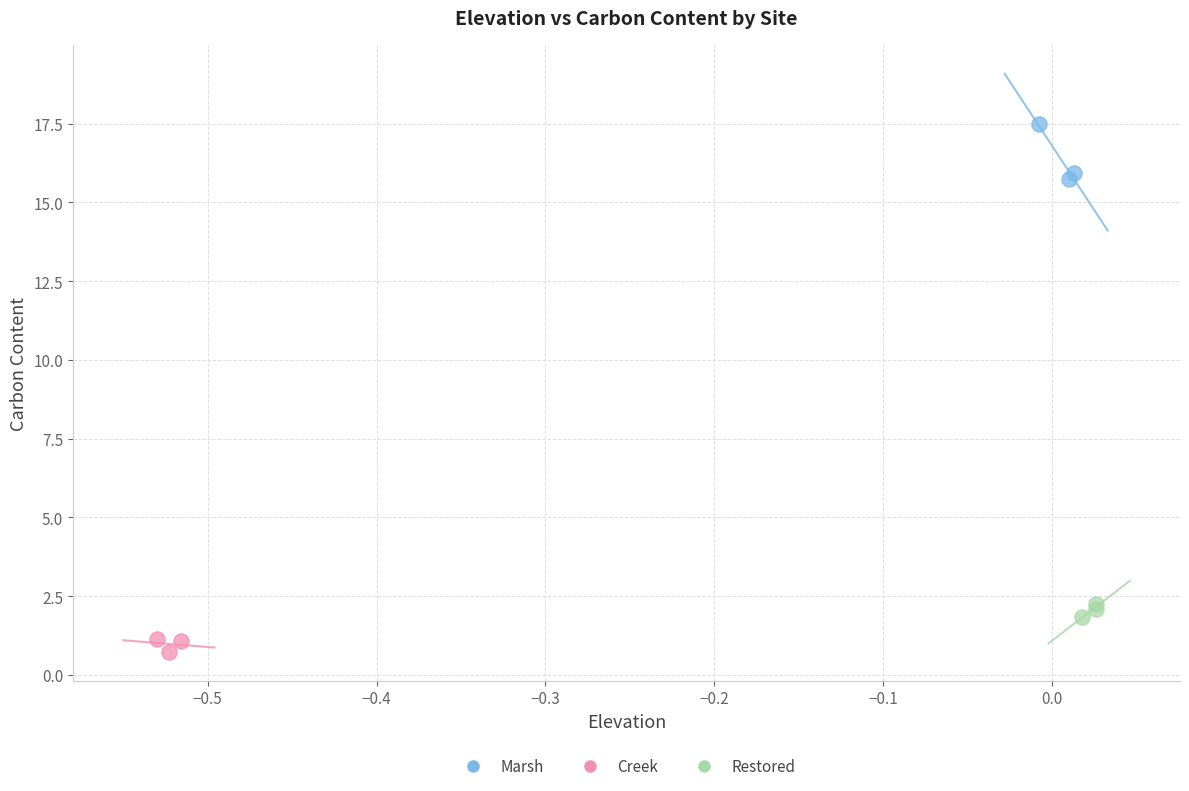

Which series reaches the minimum Y coordinate?

Creek